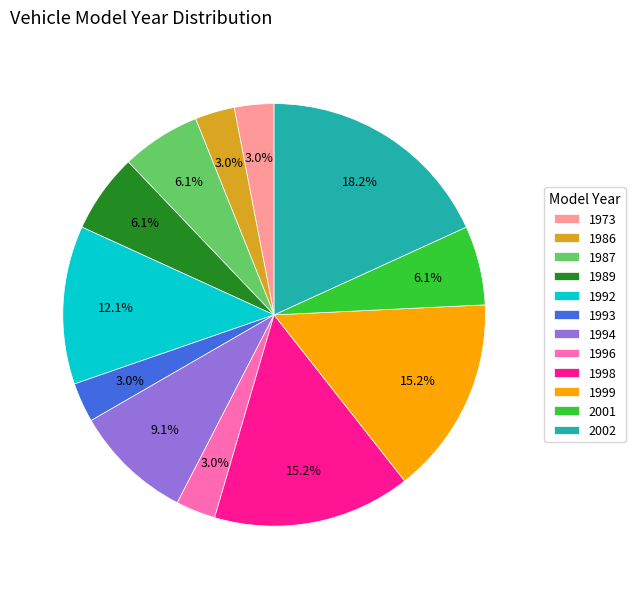

Which has a higher value, 1993 or 2001?

2001